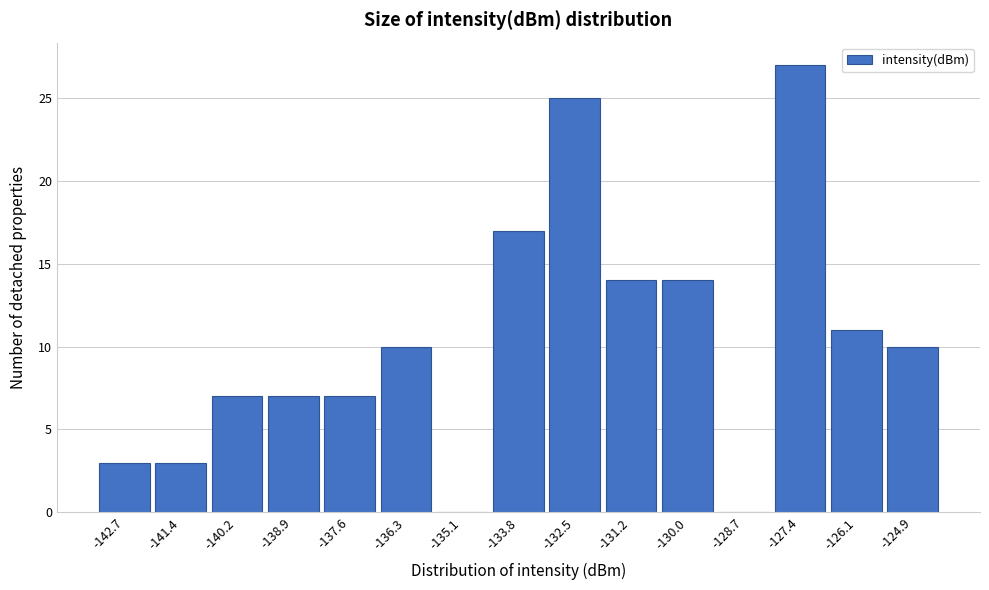

Reading left to right, what are all the values shown in this chart?

-142.7=3	-141.4=3	-140.2=7	-138.9=7	-137.6=7	-136.3=10	-135.1=0	-133.8=17	-132.5=25	-131.2=14	-130.0=14	-128.7=0	-127.4=27	-126.1=11	-124.9=10